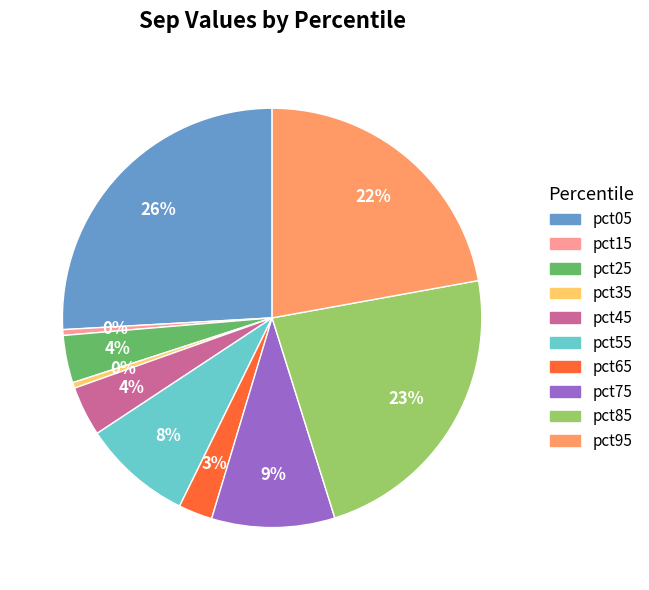

Is there any slice that represents more than half of the pie?

No